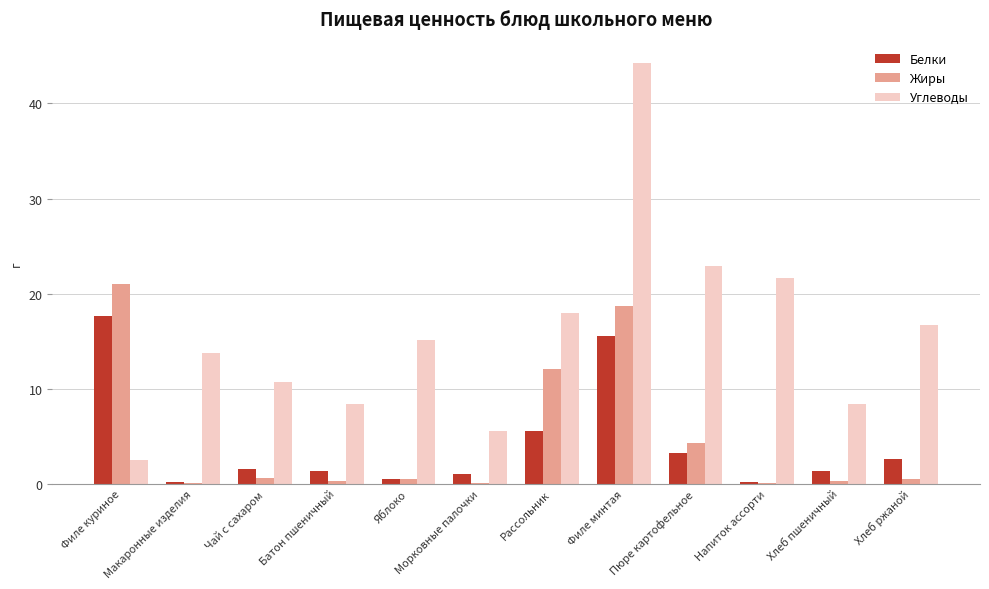

Is the value of Углеводы at Чай с сахаром greater than the value of Жиры at Хлеб ржаной?

Yes